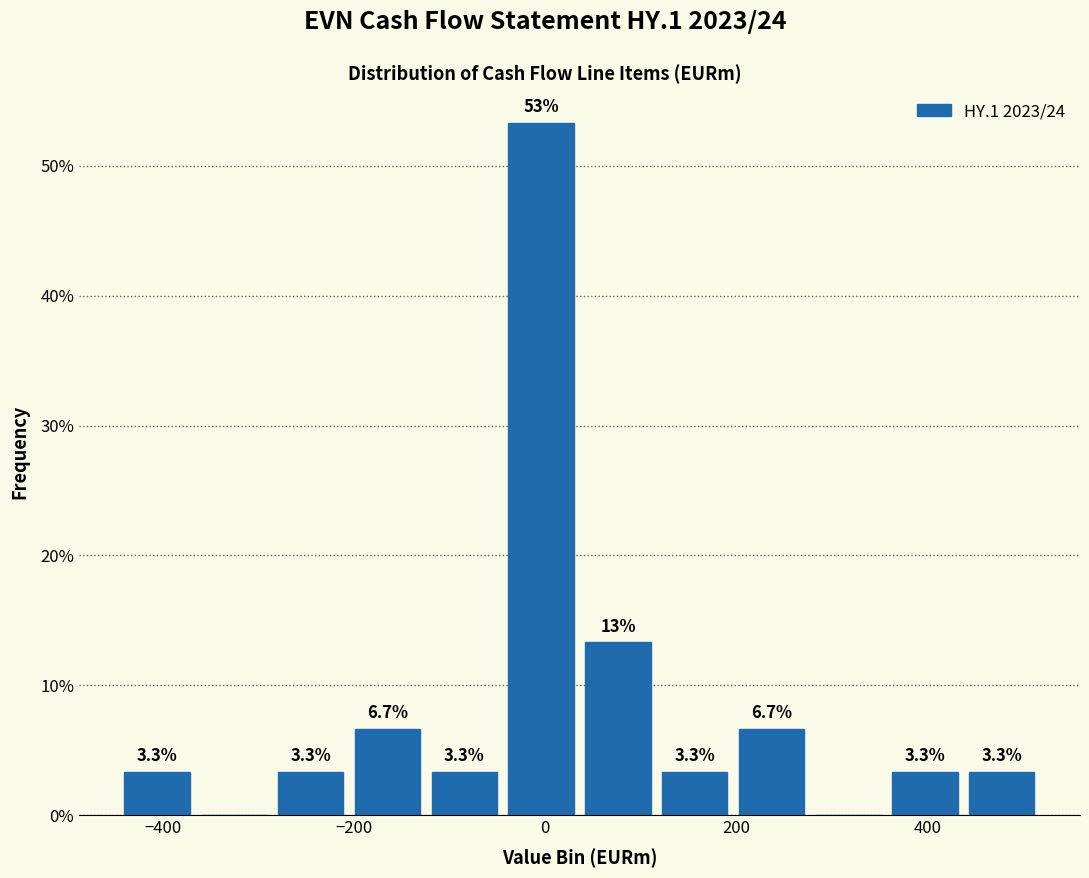

Over which range of the x-axis is the bar tallest?

-40 to 40